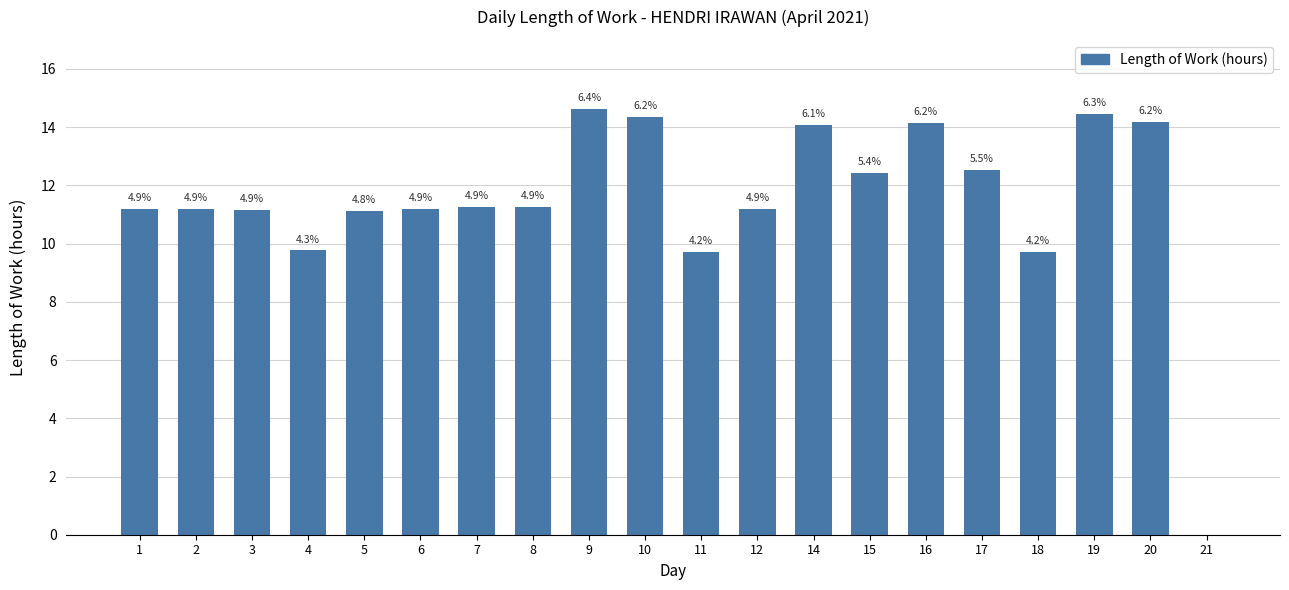

True or false: the data shows 11.2 at 12.

True